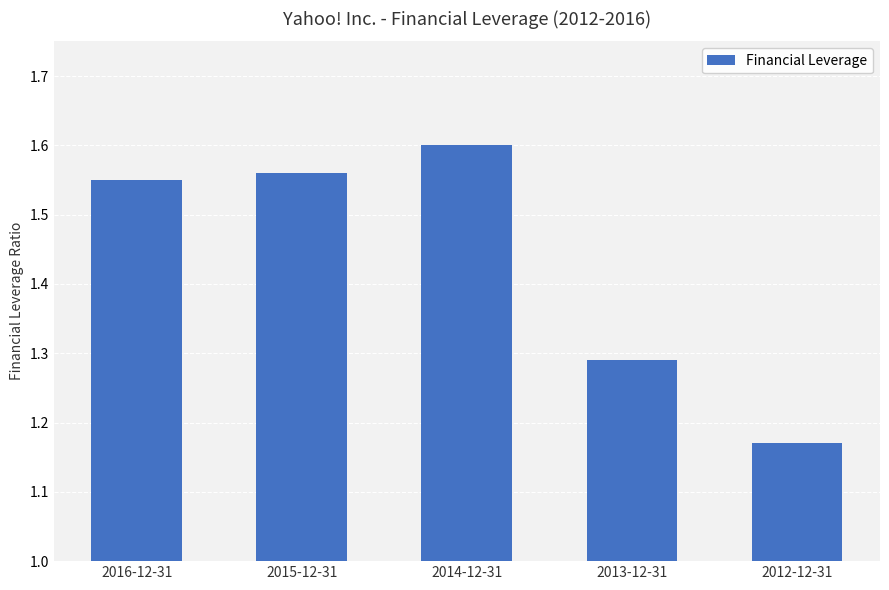

The value at 2015-12-31 is 0.8. True or false?

False